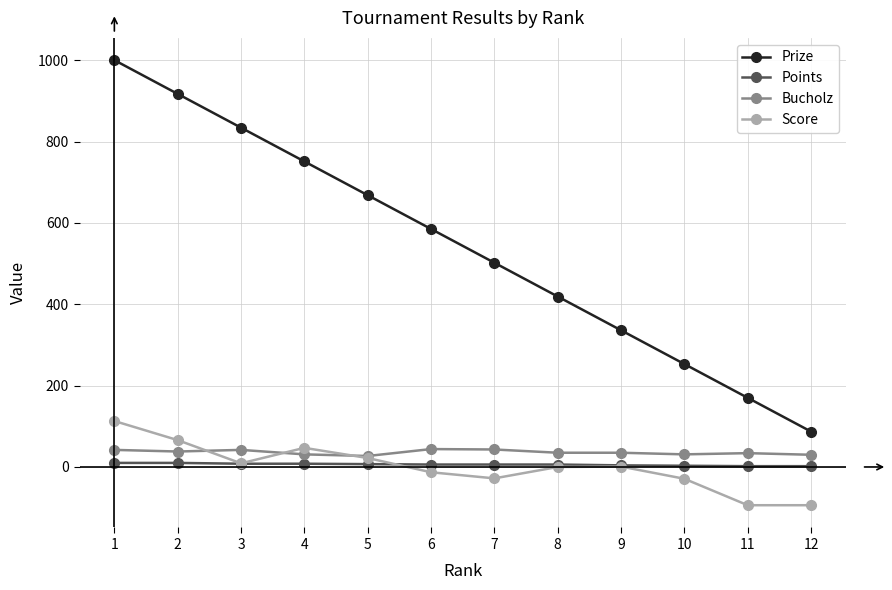

How many categories are shown in the chart?

12